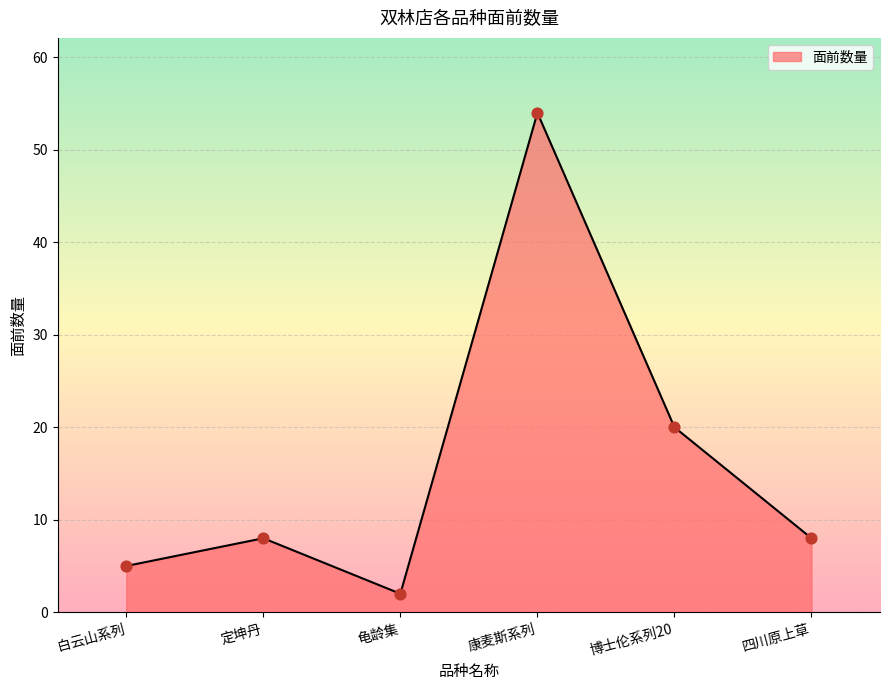

What is the change in value from 博士伦系列20 to 四川原上草?

-12